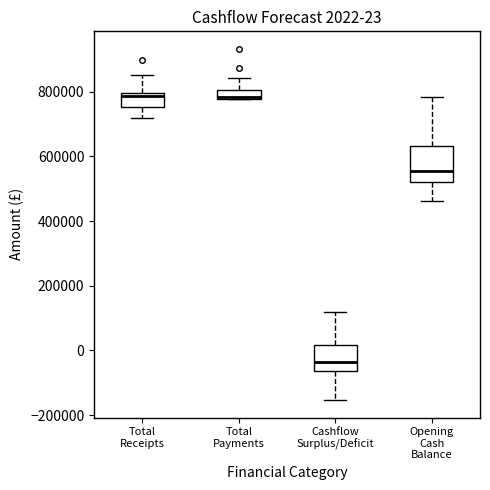

Which box is the tallest, from its lower edge to its upper edge?

Opening Cash Balance